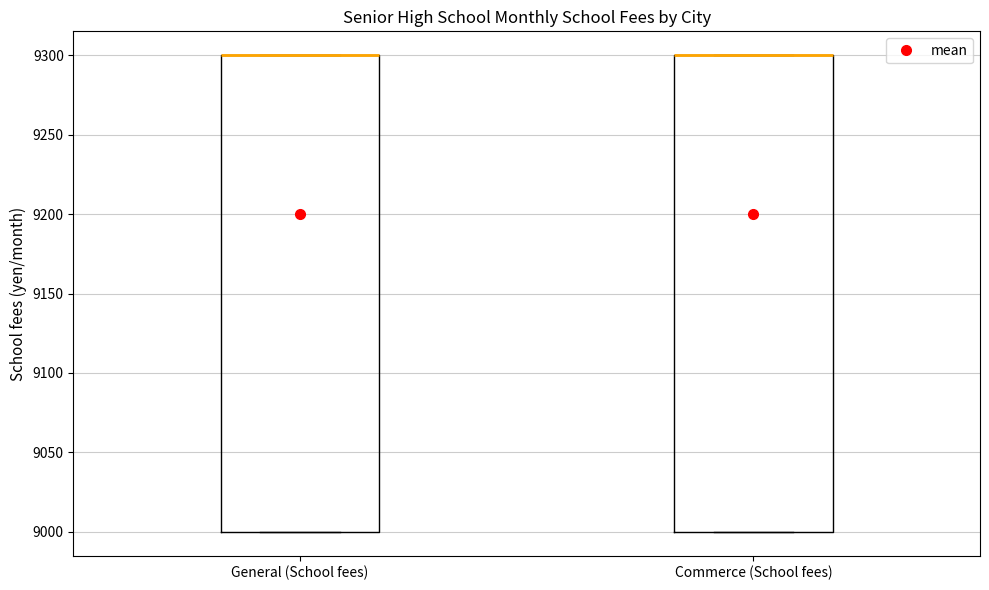

Reading left to right, read every box against the y-axis: the position of its median line, the range the box covers, and the ends of its whiskers. The values are not printed on the chart, so give them approximately, as read against the axis.

General (School fees): median 9300 (drawn on the box's upper edge), box 9000 to 9300, whiskers 9000 to 9300
Commerce (School fees): median 9300 (drawn on the box's upper edge), box 9000 to 9300, whiskers 9000 to 9300